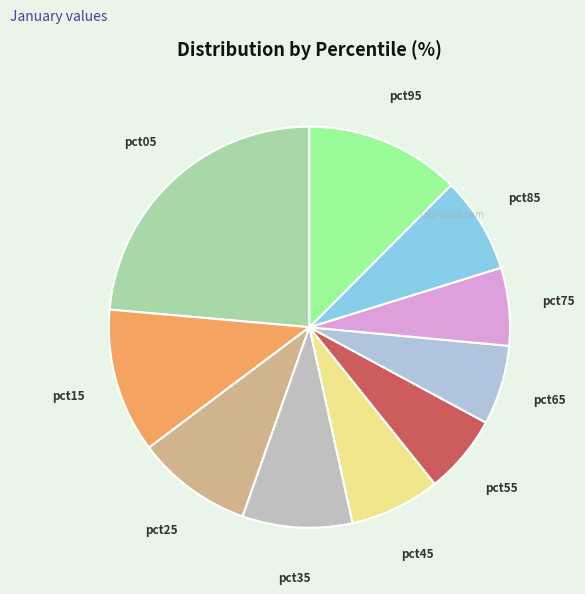

Does pct25 represent more than half of the total?

No